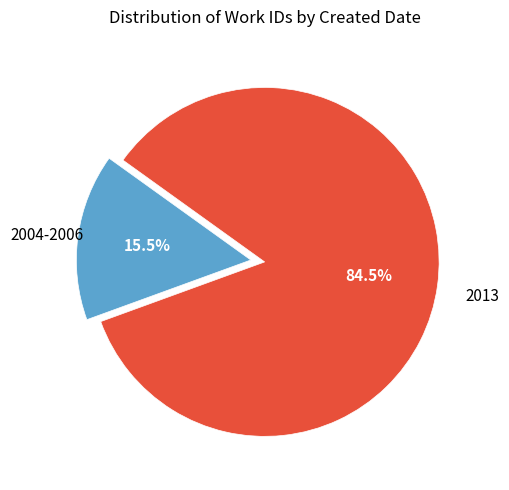

Is there a majority slice in this chart?

Yes